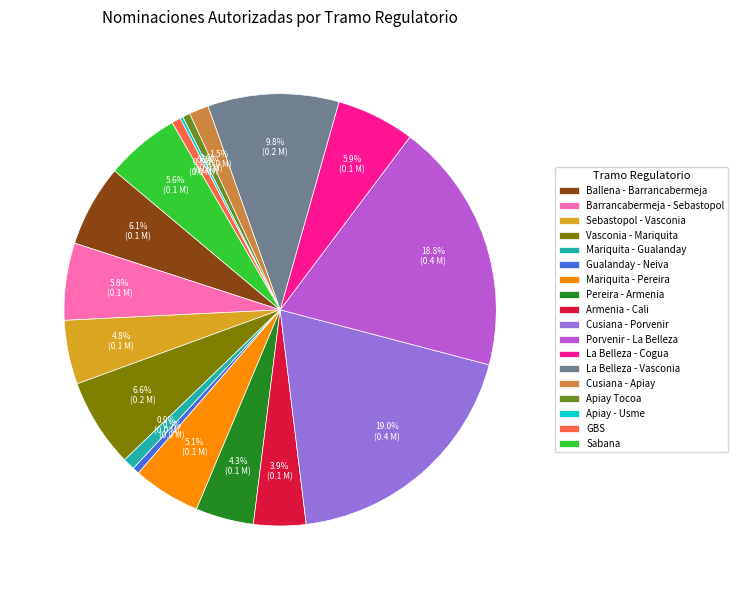

Combined, do Cusiana - Apiay and GBS account for over 50%?

No